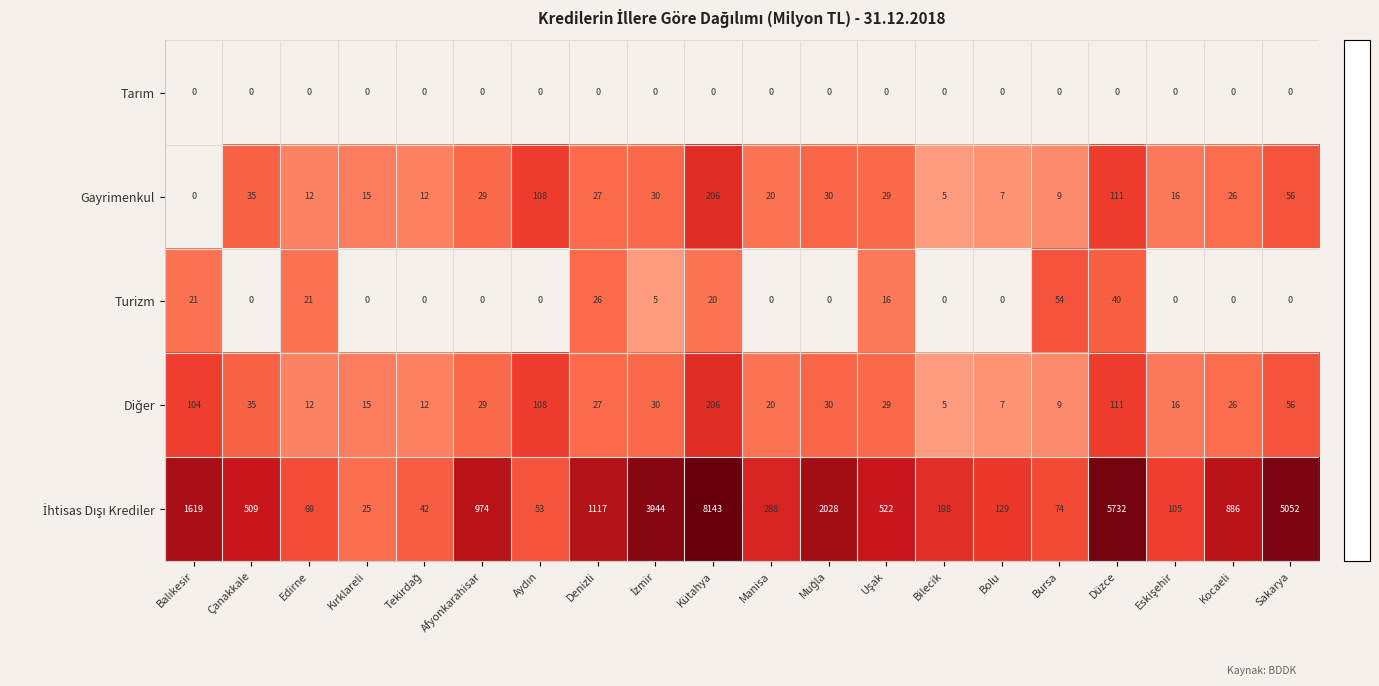

At which label does Gayrimenkul first exceed 27?

Çanakkale